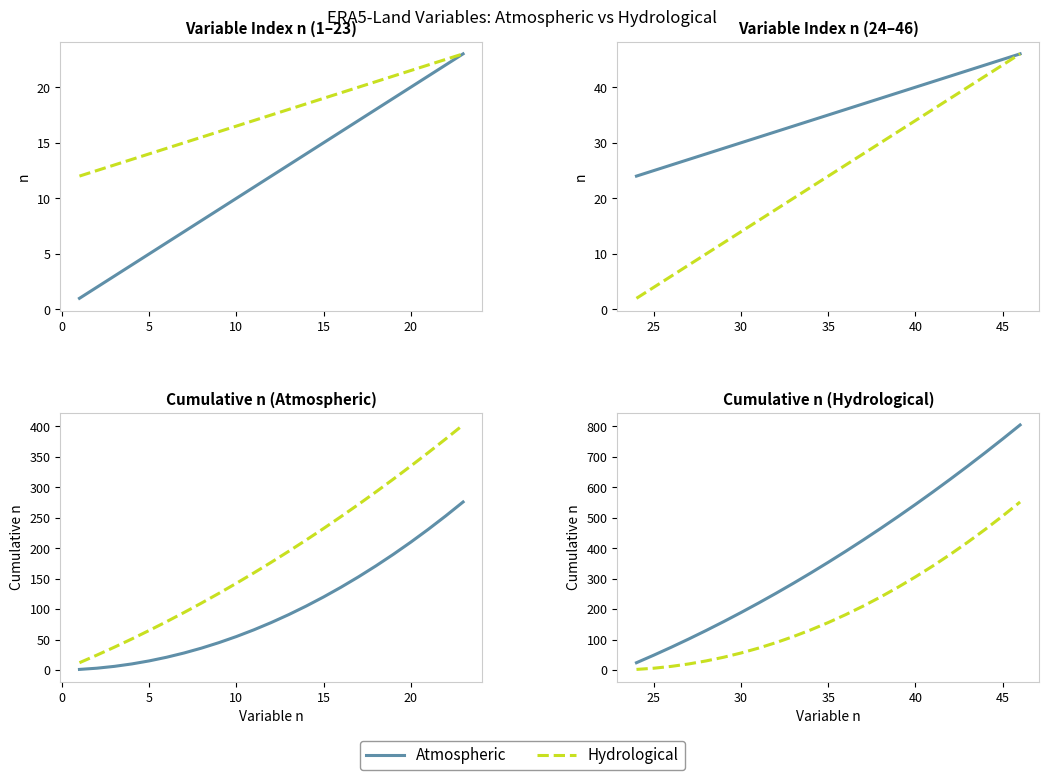

Is this an area chart (filled region under the line)?

No